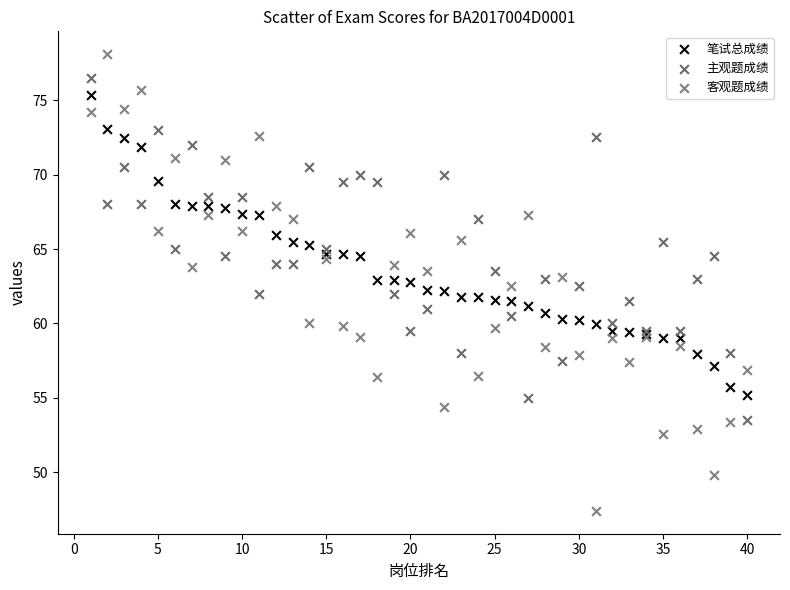

Which series has the largest Y range (max minus min)?

客观题成绩